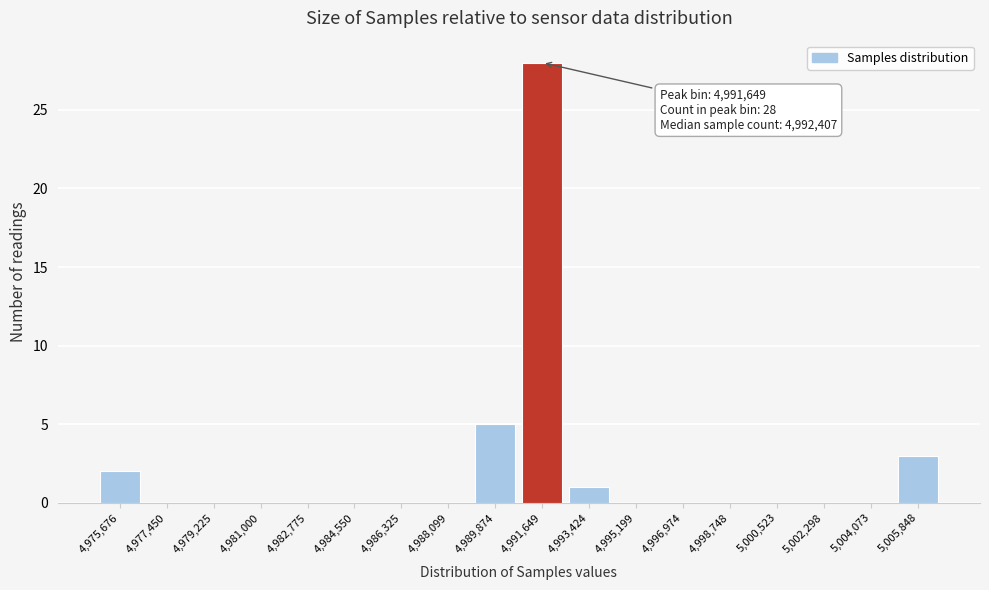

Reading right to left, transcribe all the data shown in this chart.

5,005,848=3	5,004,073=0	5,002,298=0	5,000,523=0	4,998,748=0	4,996,974=0	4,995,199=0	4,993,424=1	4,991,649=28	4,989,874=5	4,988,099=0	4,986,325=0	4,984,550=0	4,982,775=0	4,981,000=0	4,979,225=0	4,977,450=0	4,975,676=2